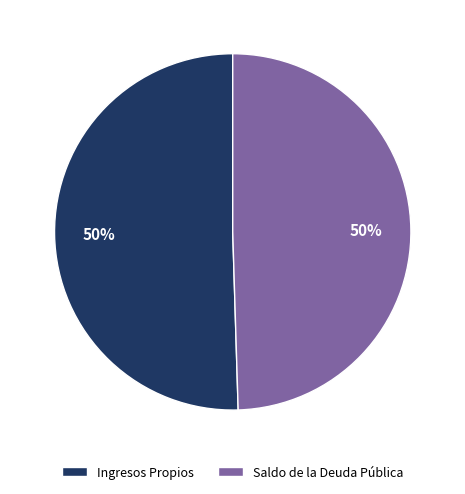

To the nearest percent, what is the combined percentage of Saldo de la Deuda Pública and Ingresos Propios?

100%